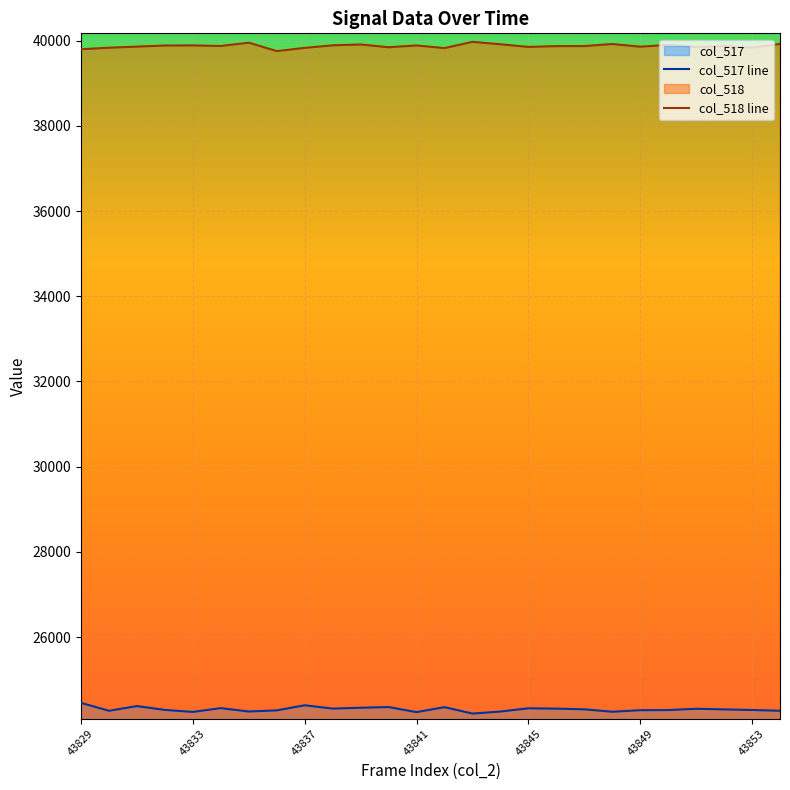

True or false: col_517 has more than 0 points higher than both neighbors.

True